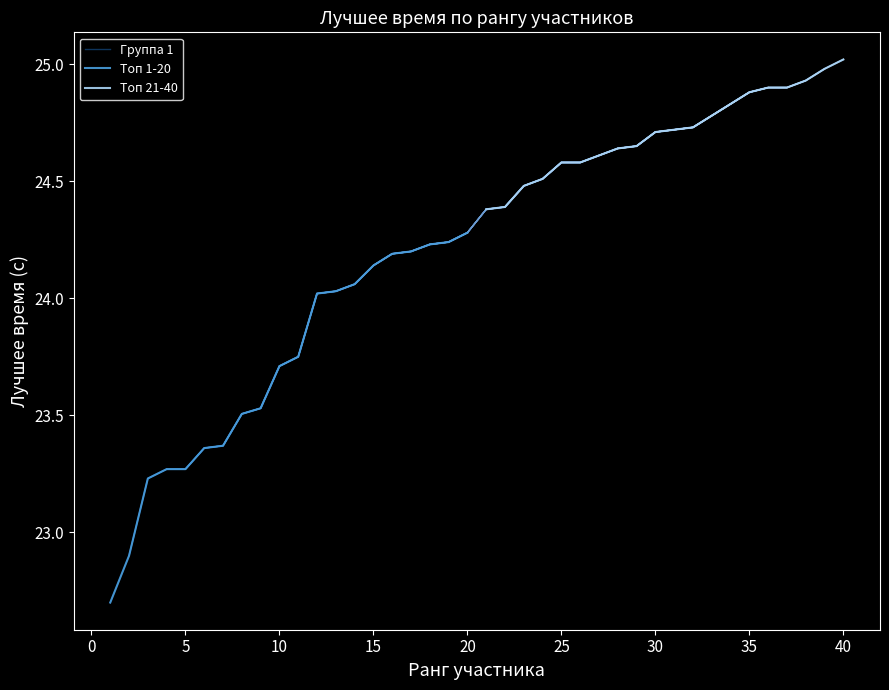

What is the lowest value of the Топ 1-20 series?

22.7